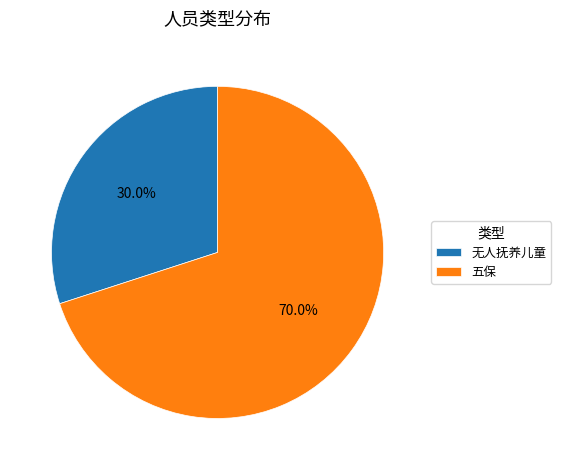

What is the ratio of the value at 五保 to the value at 无人抚养儿童?

2.3